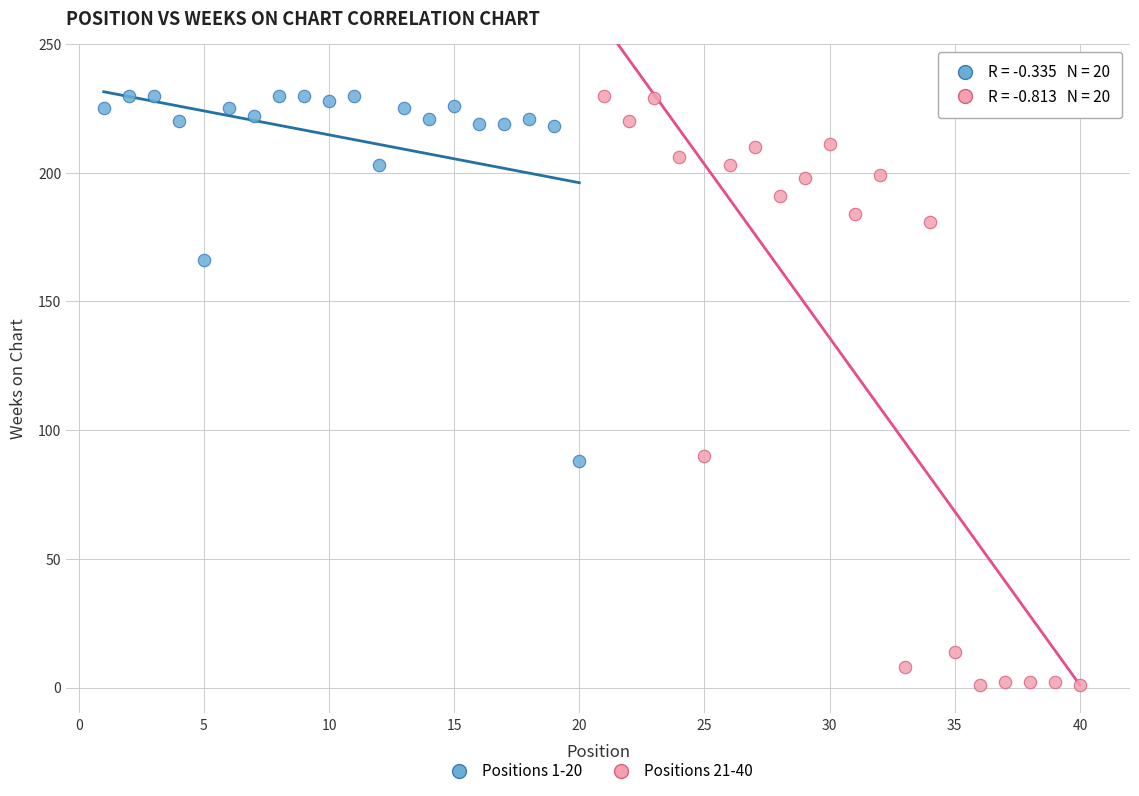

Which series has the widest spread of Y values?

Positions 21-40